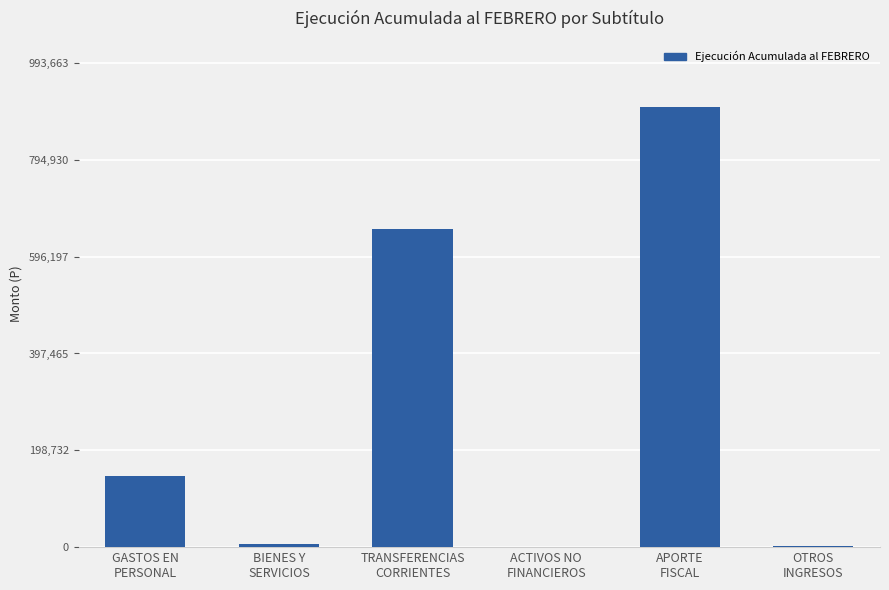

What is the maximum value shown in the chart?

903330